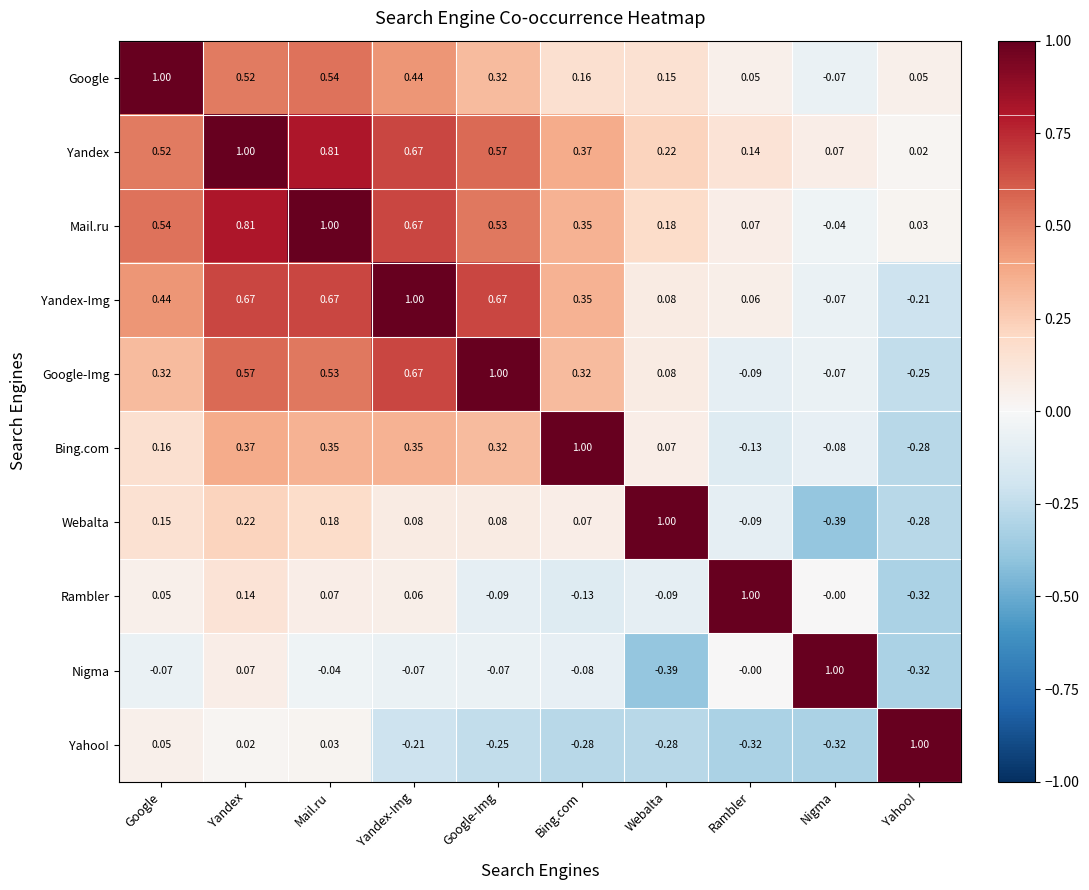

At which label is Yandex-Img closest to 0?

Rambler